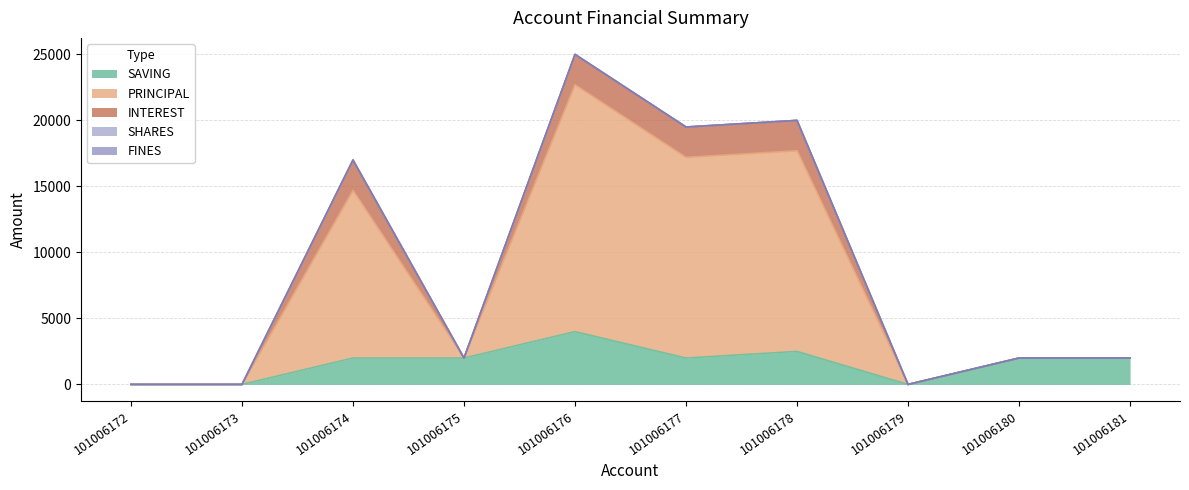

How many interior local valleys does the INTEREST series have?

1